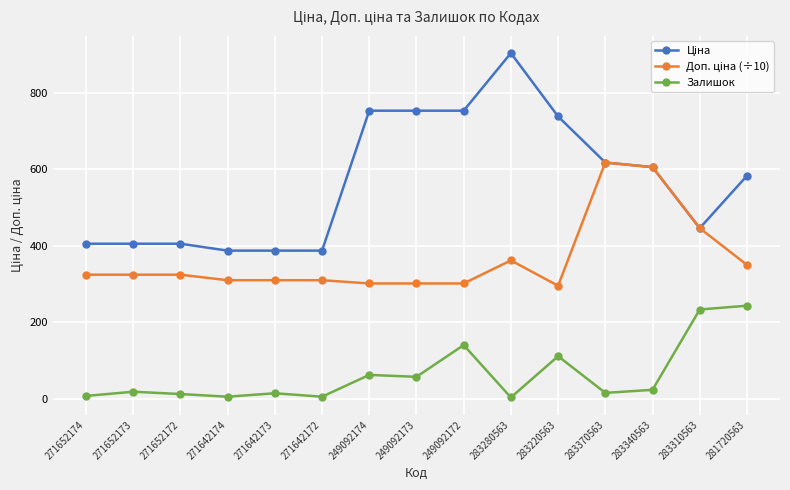

Which category has the highest value across all series?

283280563